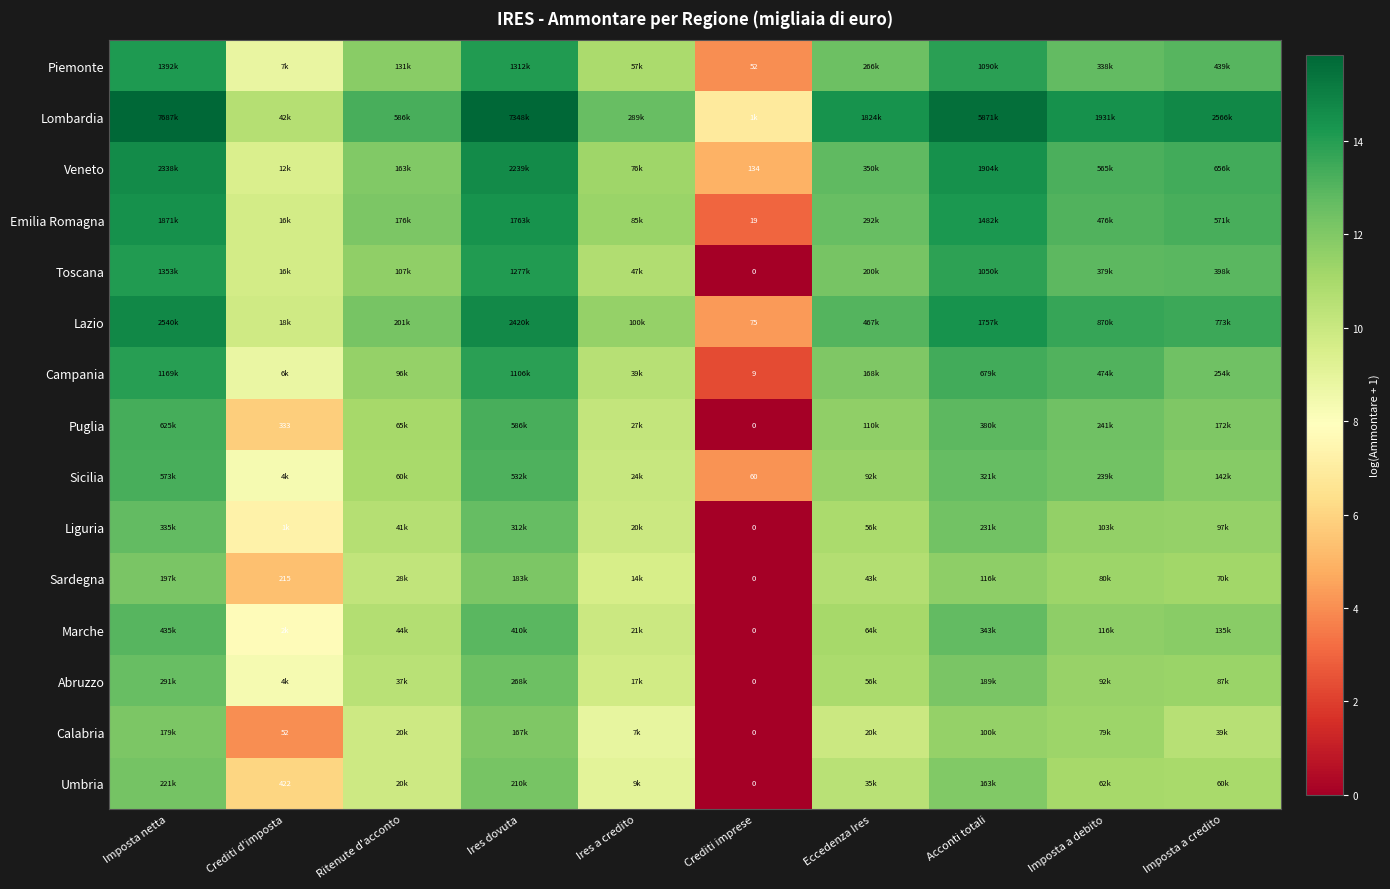

What is the minimum value for Lombardia?

6.9